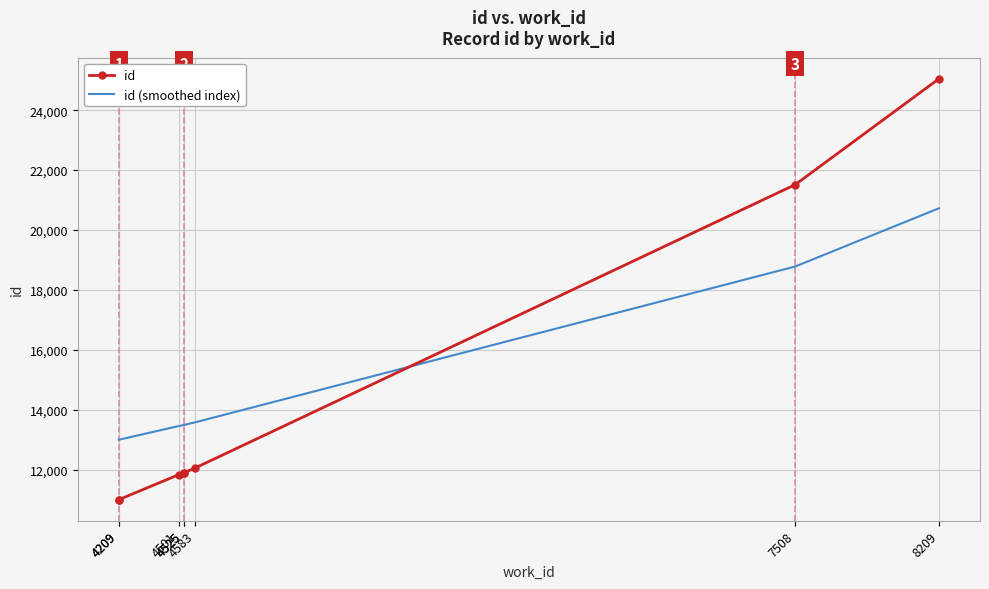

Rank the categories by value from highest to lowest.

8209, 7508, 4583, 4525, 4525, 4501, 4209, 4209